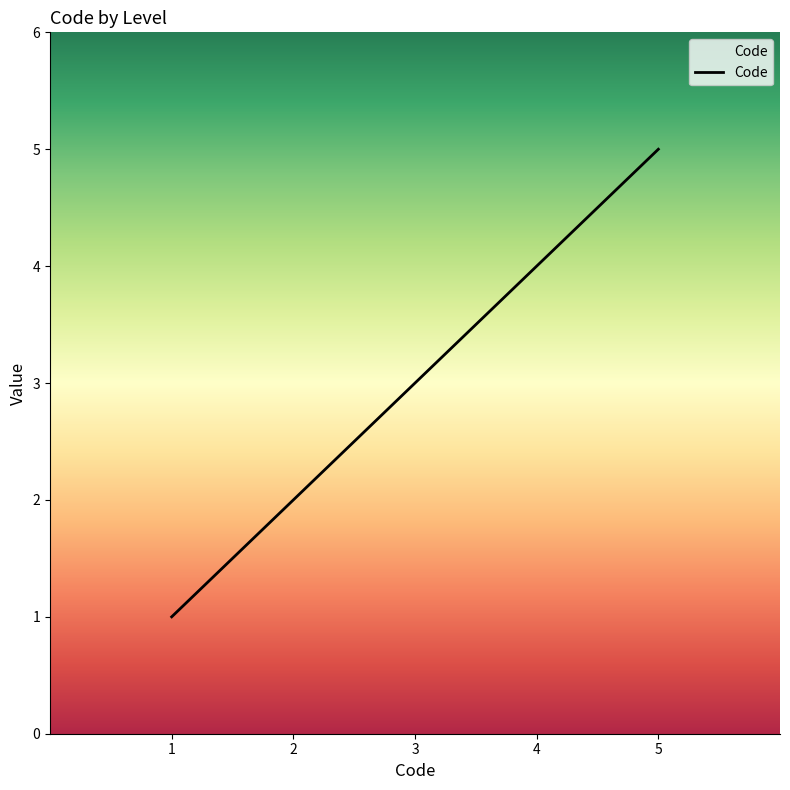

How many series are shown in this chart?

1